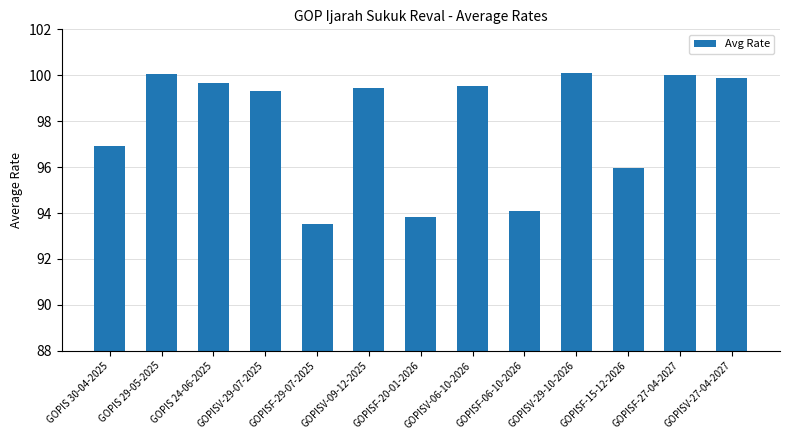

What is the greatest value displayed?

100.1